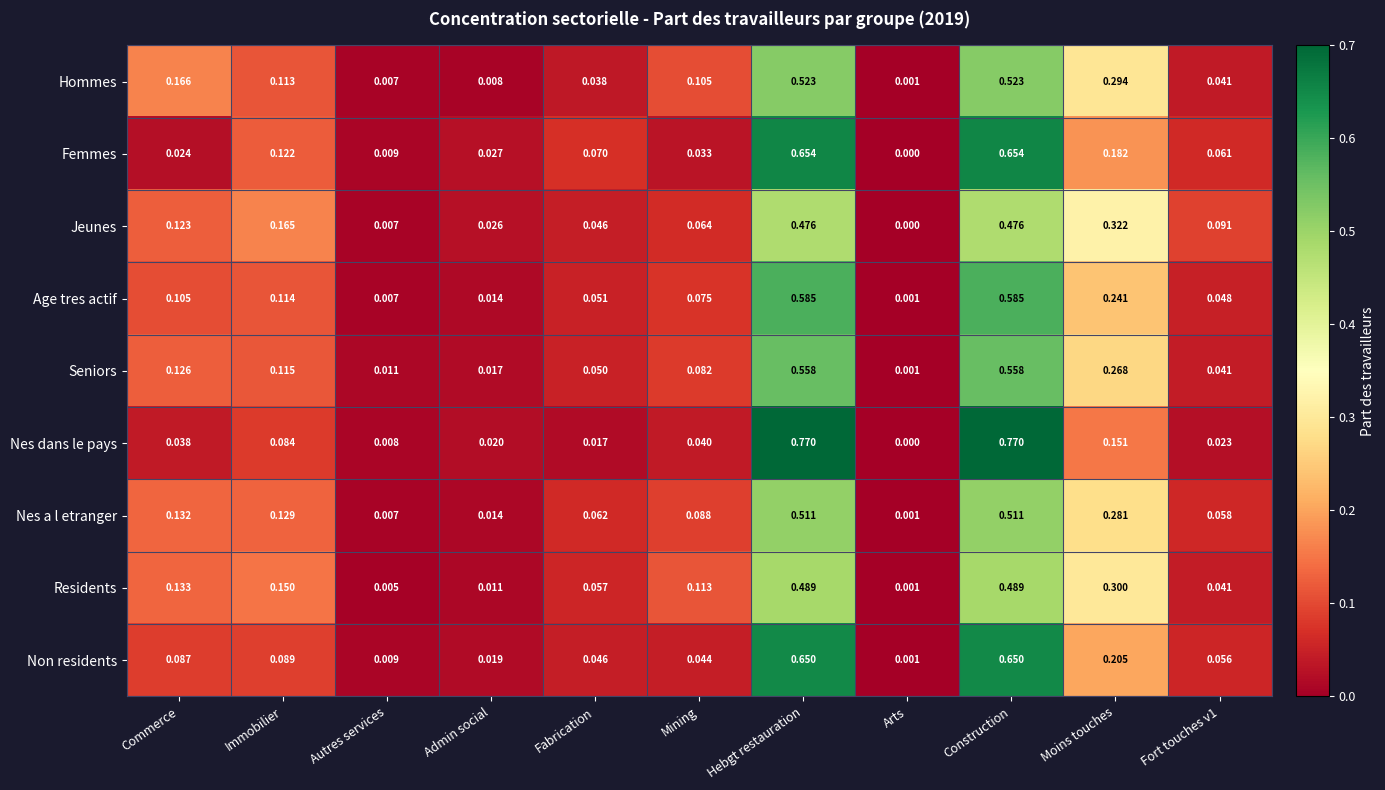

Is the value of Age tres actif at Admin social greater than the value of Hommes at Hebgt restauration?

No